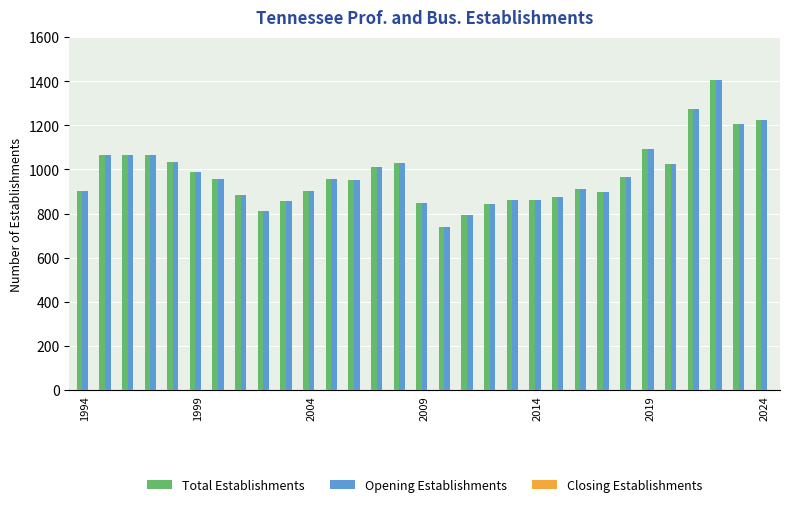

What is the difference between the maximum and minimum values in the Total Establishments series?

666